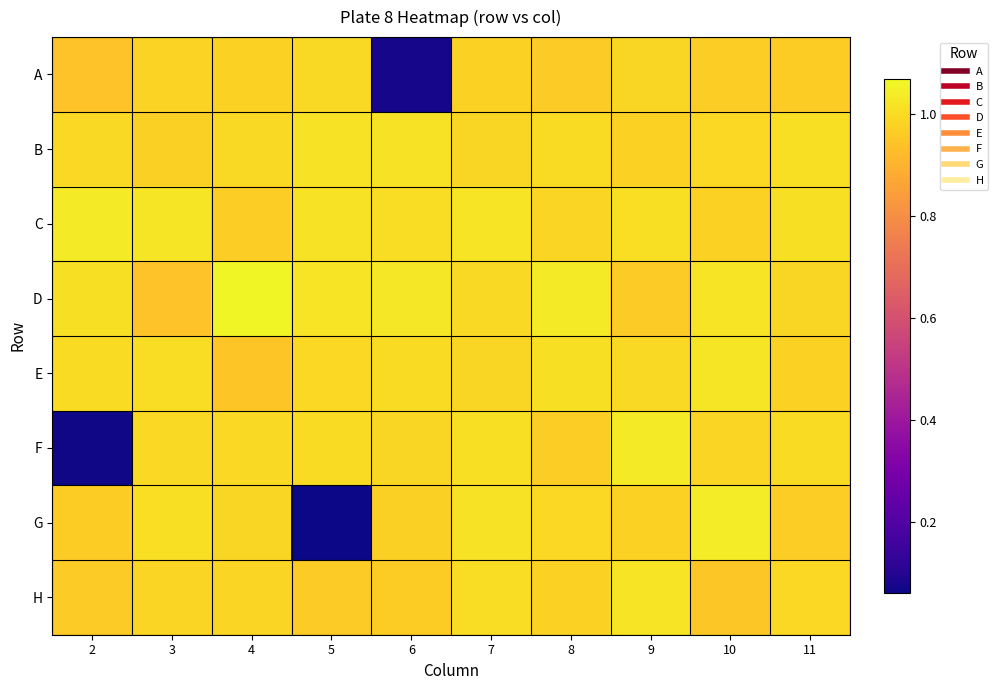

Which has a higher value, 3 or 10?

3